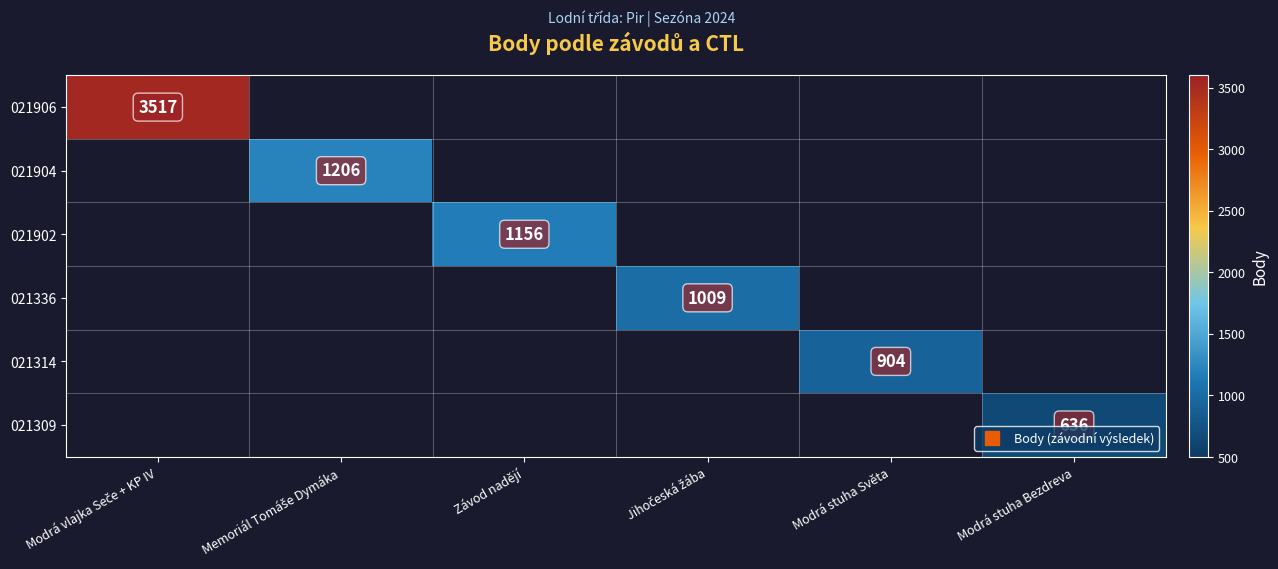

List the series in order of their peak value, highest first.

021906, 021904, 021902, 021336, 021314, 021309